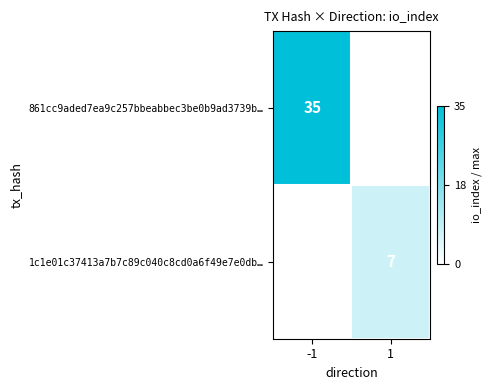

At which category does the chart reach its minimum across all series?

1